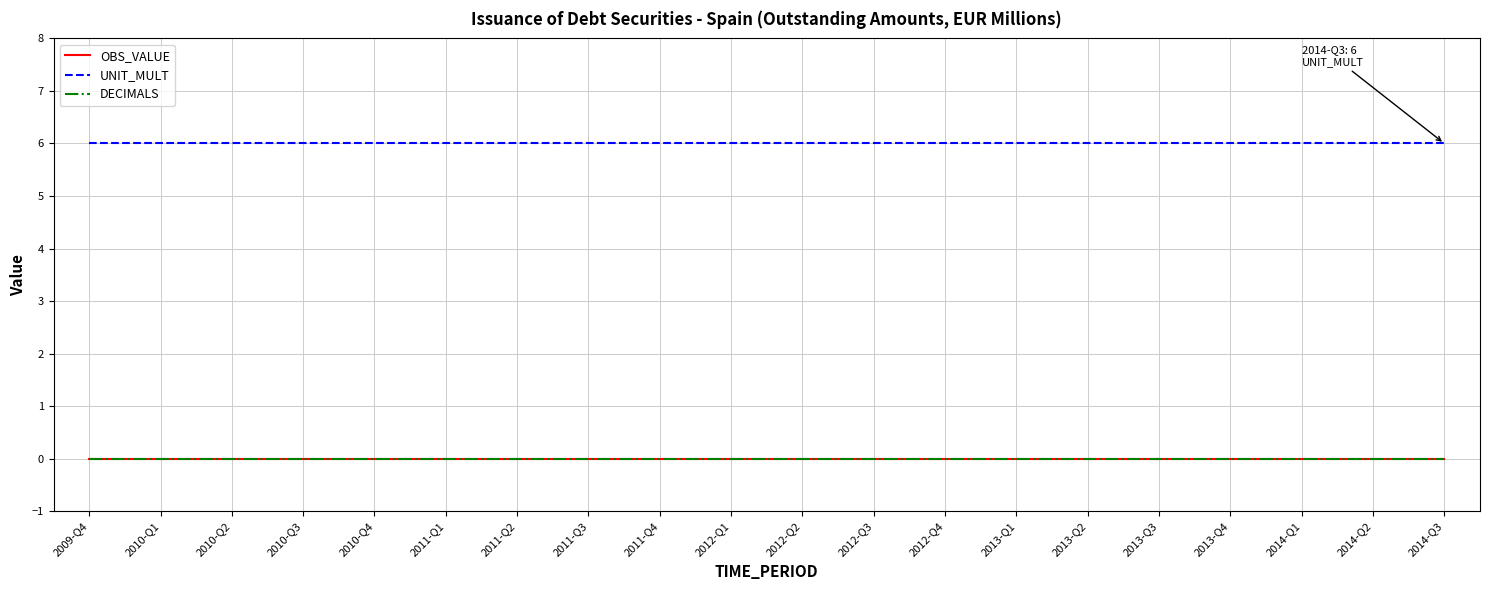

Does the chart have visible grid lines?

Yes